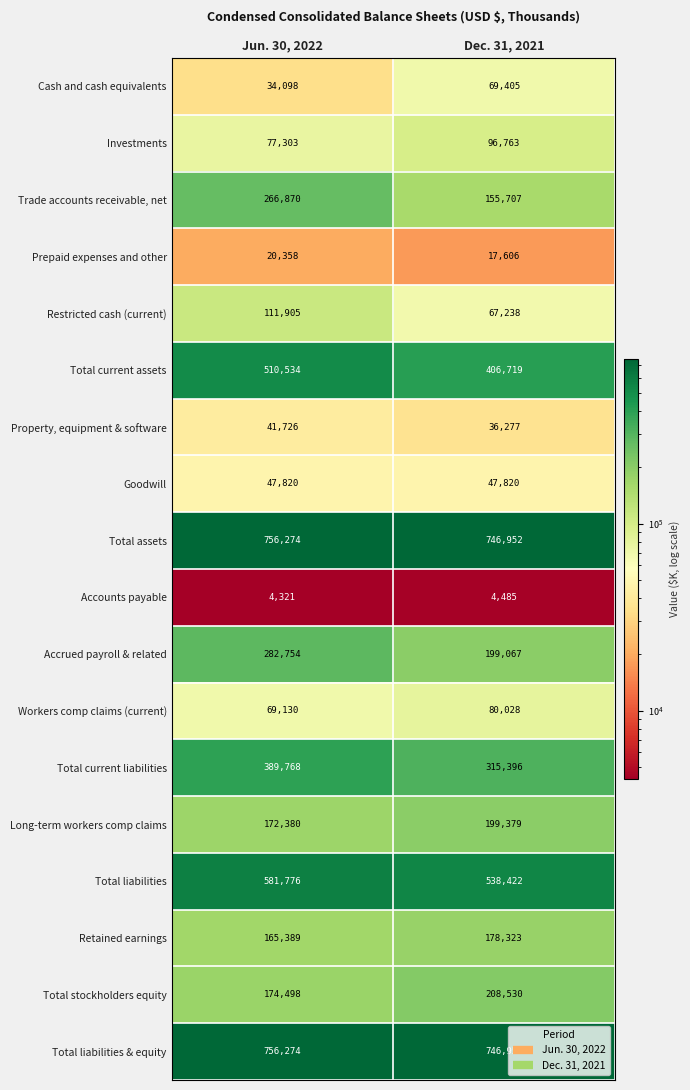

Which series has the widest spread of values?

Trade accounts receivable, net